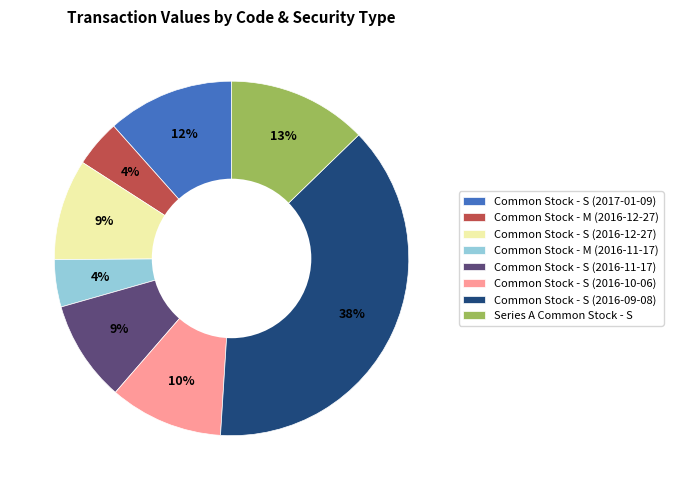

Is the sum of Common Stock - M (2016-11-17) and Common Stock - S (2017-01-09) greater than half?

No